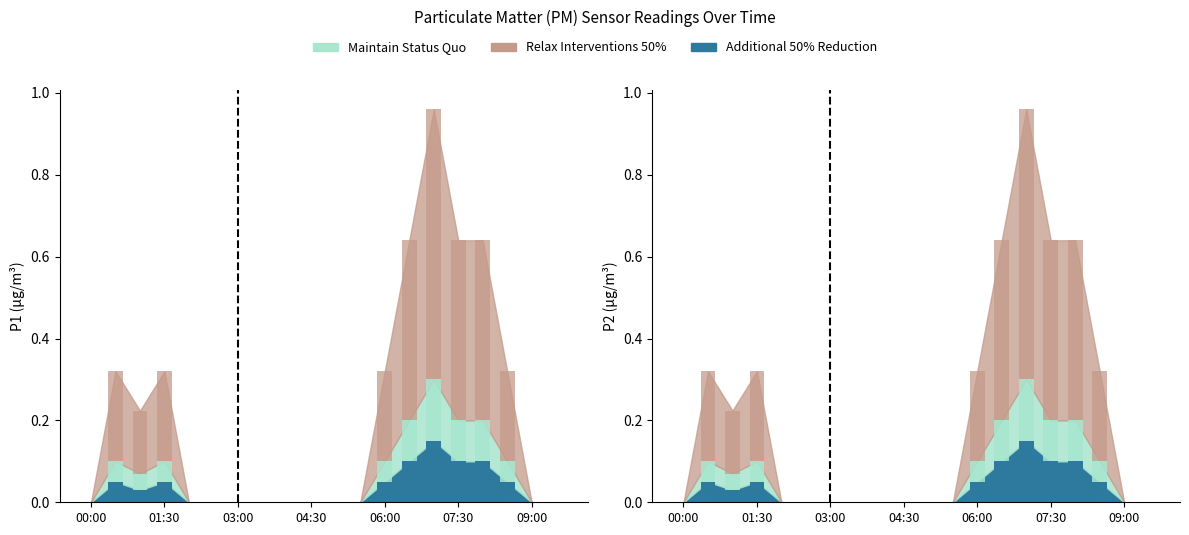

Which series changed the most between 03:00 and 05:00?

P1